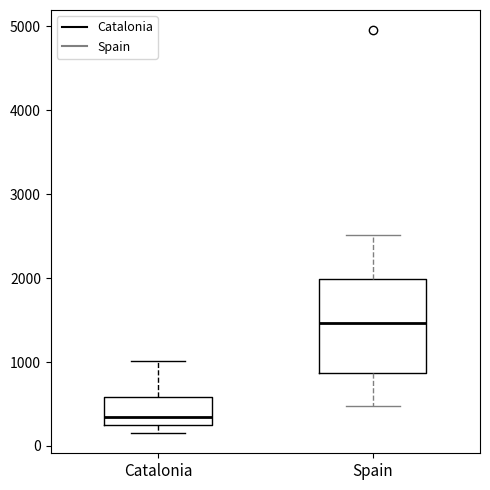

Comparing the boxes themselves (not the whiskers), which one is the tallest?

Spain